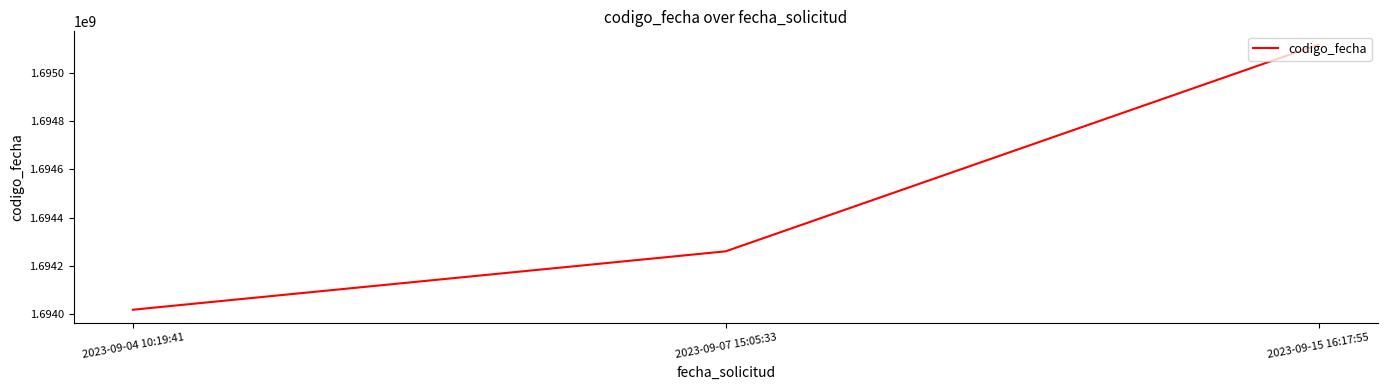

Count the number of data series in this chart.

1